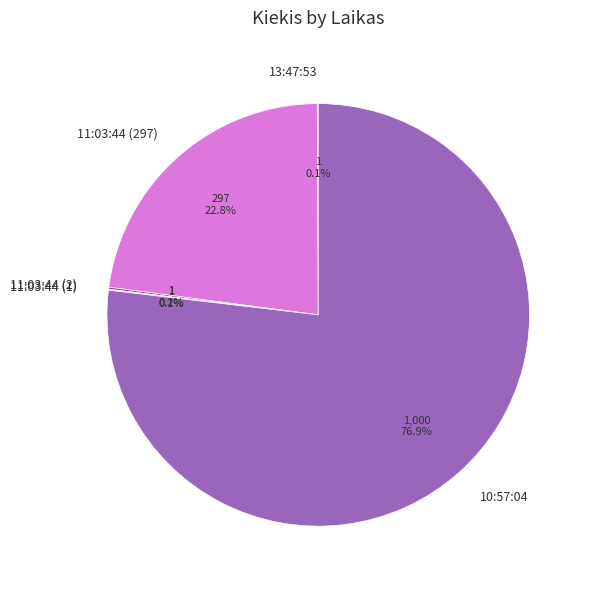

Which category accounts for the majority?

10:57:04